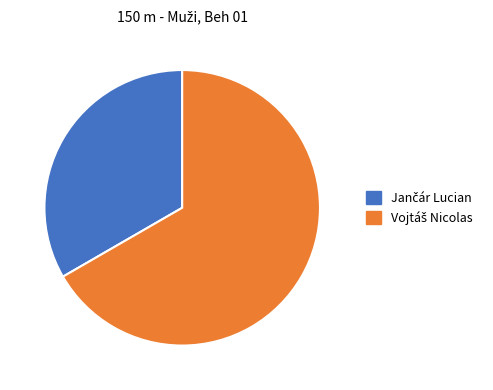

How many slices are in this pie chart?

2